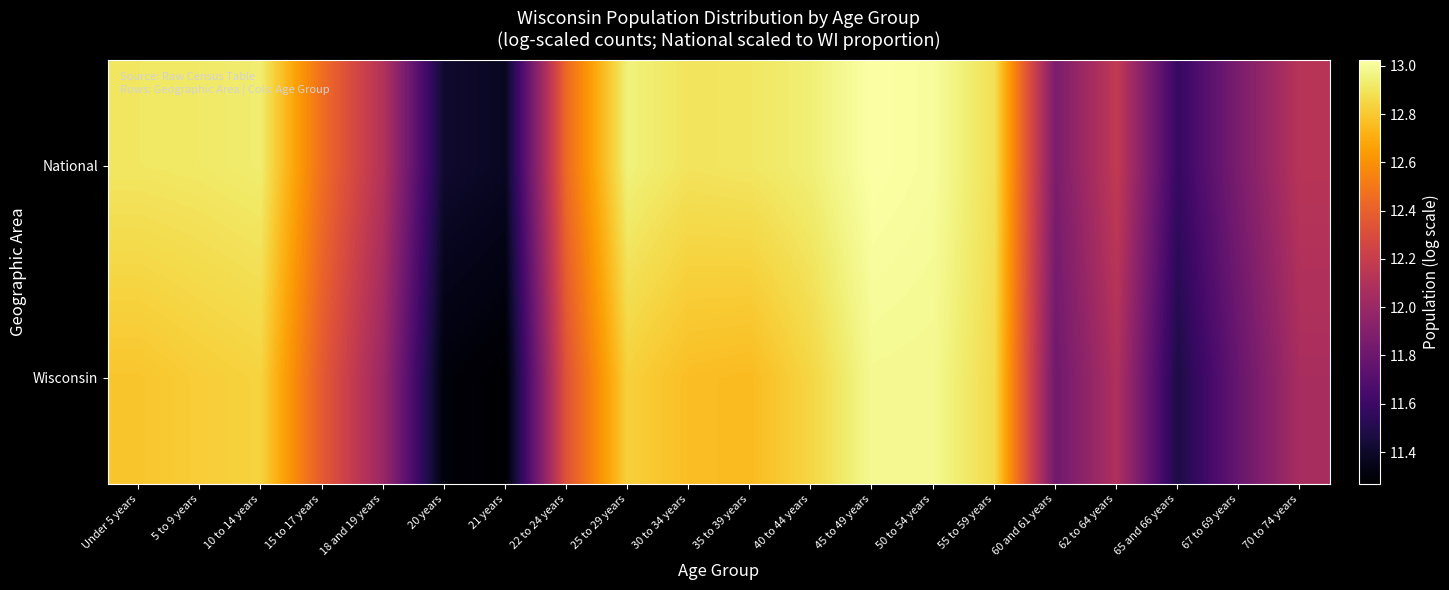

What is the smallest value displayed?

11.3